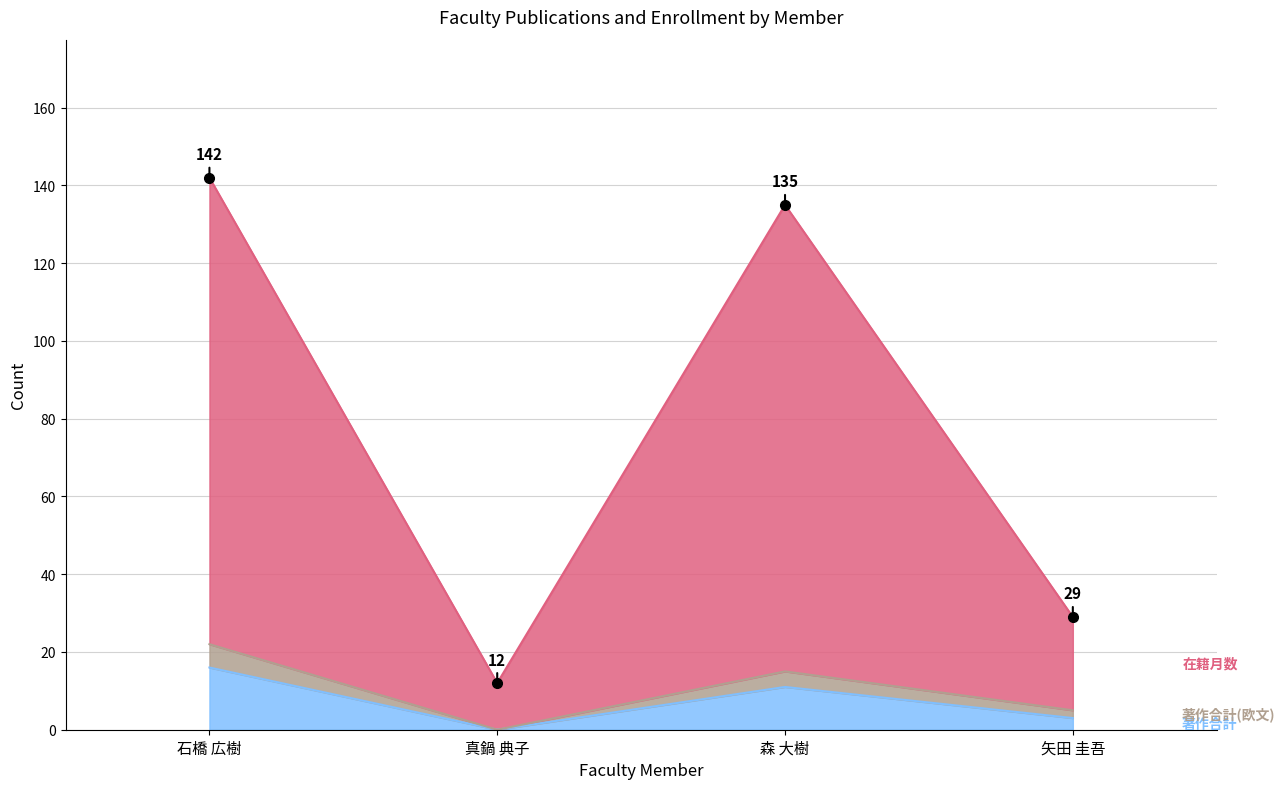

Between 石橋 広樹 and 矢田 圭吾, which series saw the biggest shift?

在籍月数